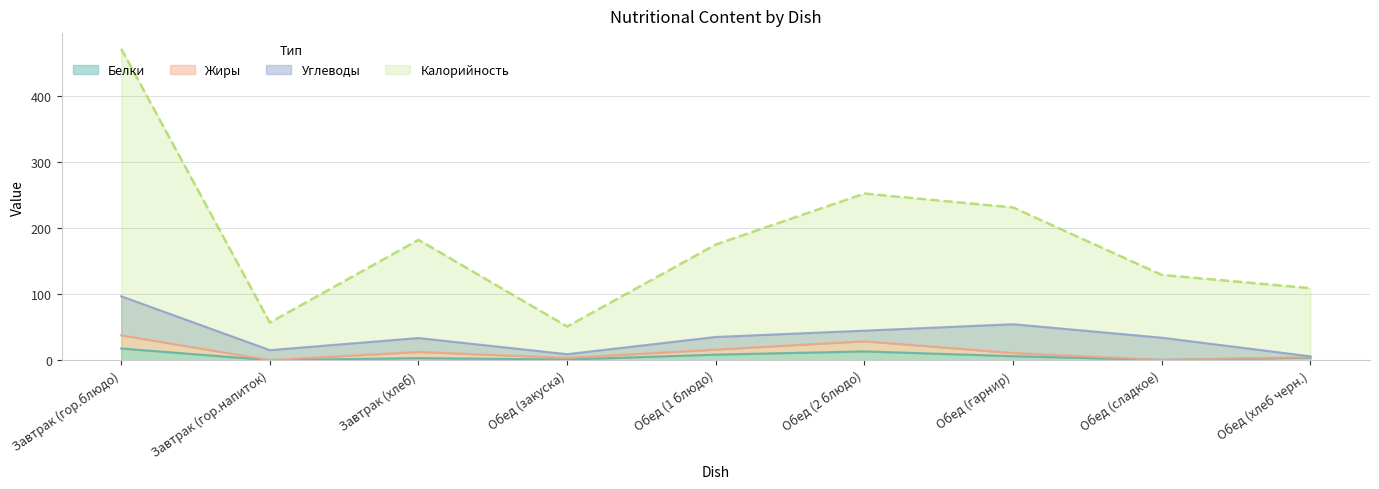

Does the chart display data point markers on the line(s)?

No